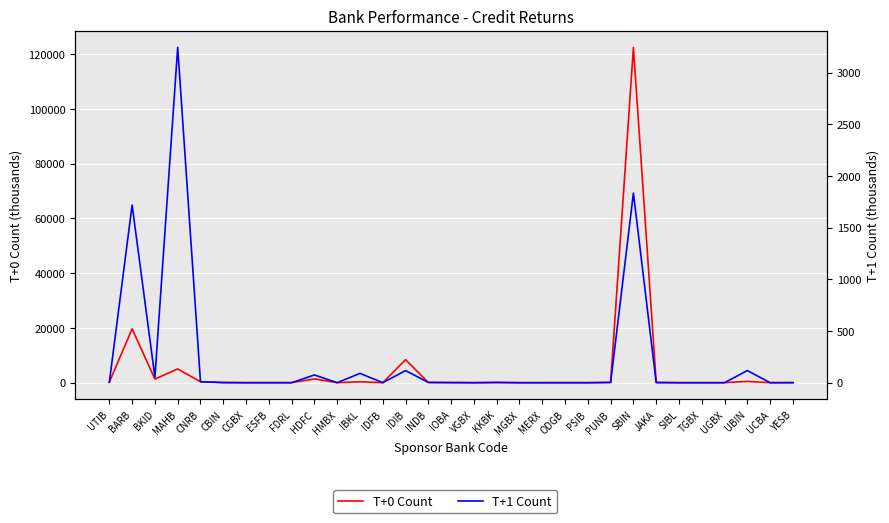

How many interior local valleys does the T+1 Count series have?

9